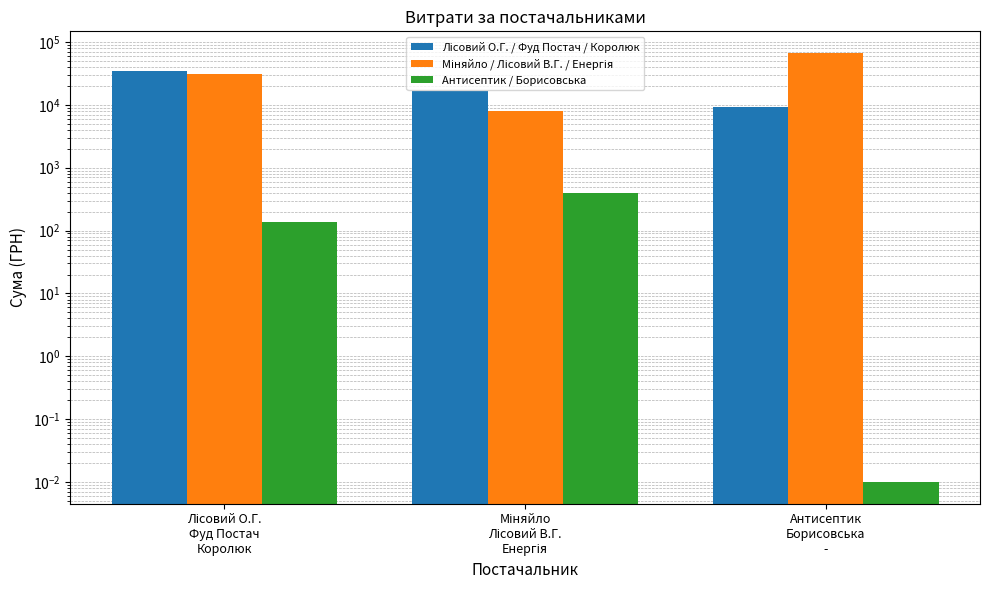

What position from the right is Антисептик
Борисовська
-?

1